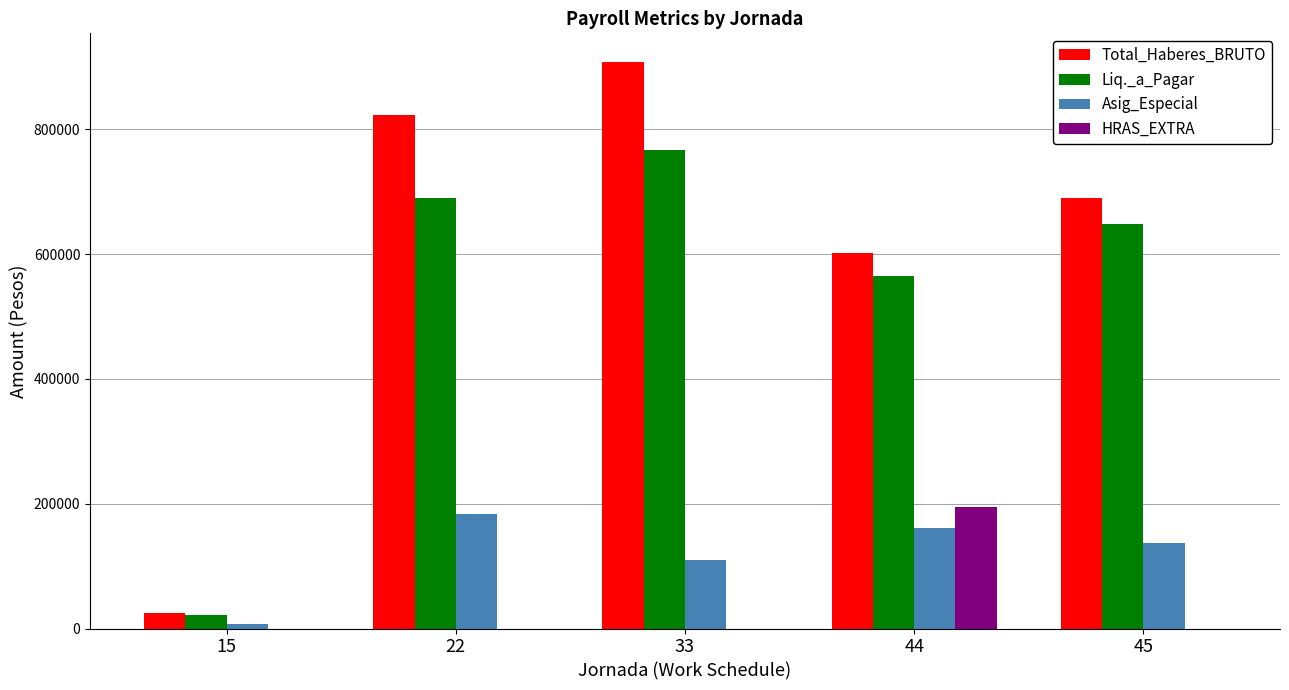

Between 33 and 45, which series saw the biggest shift?

Total_Haberes_BRUTO